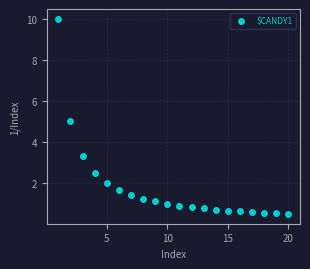

What is the range of X values (max minus min)?

19.0